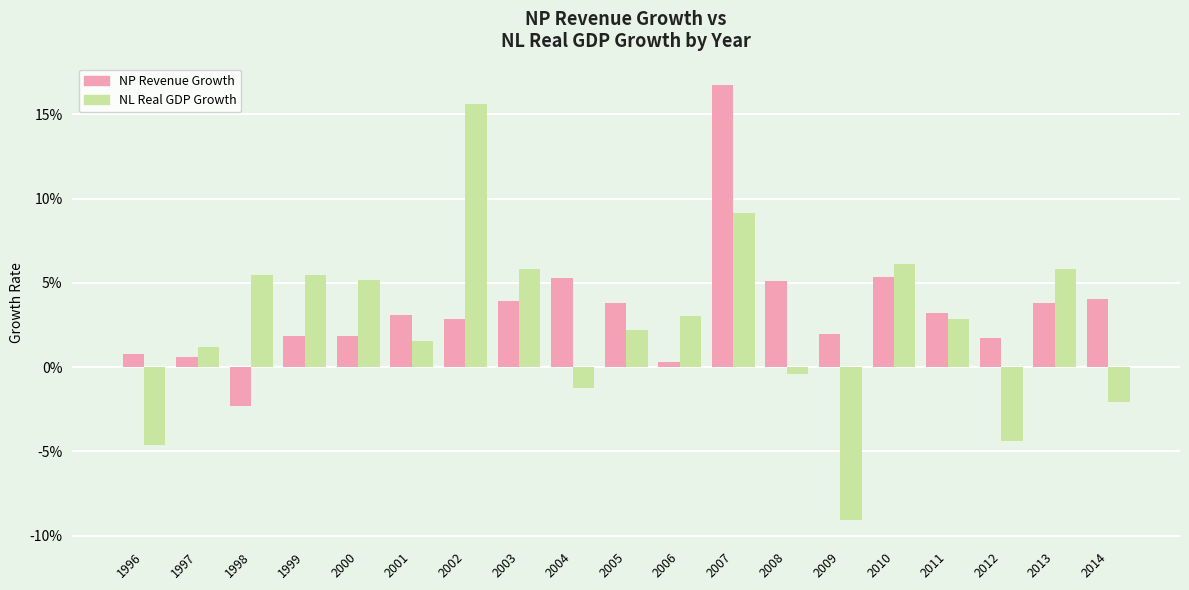

At 2003, list the series in order from smallest to largest.

NP Revenue Growth, NL Real GDP Growth